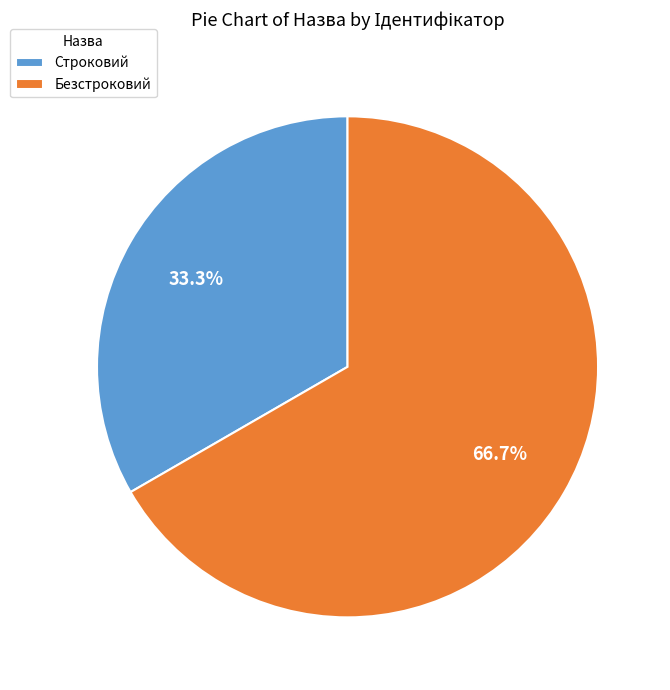

How many slices are in this pie chart?

2